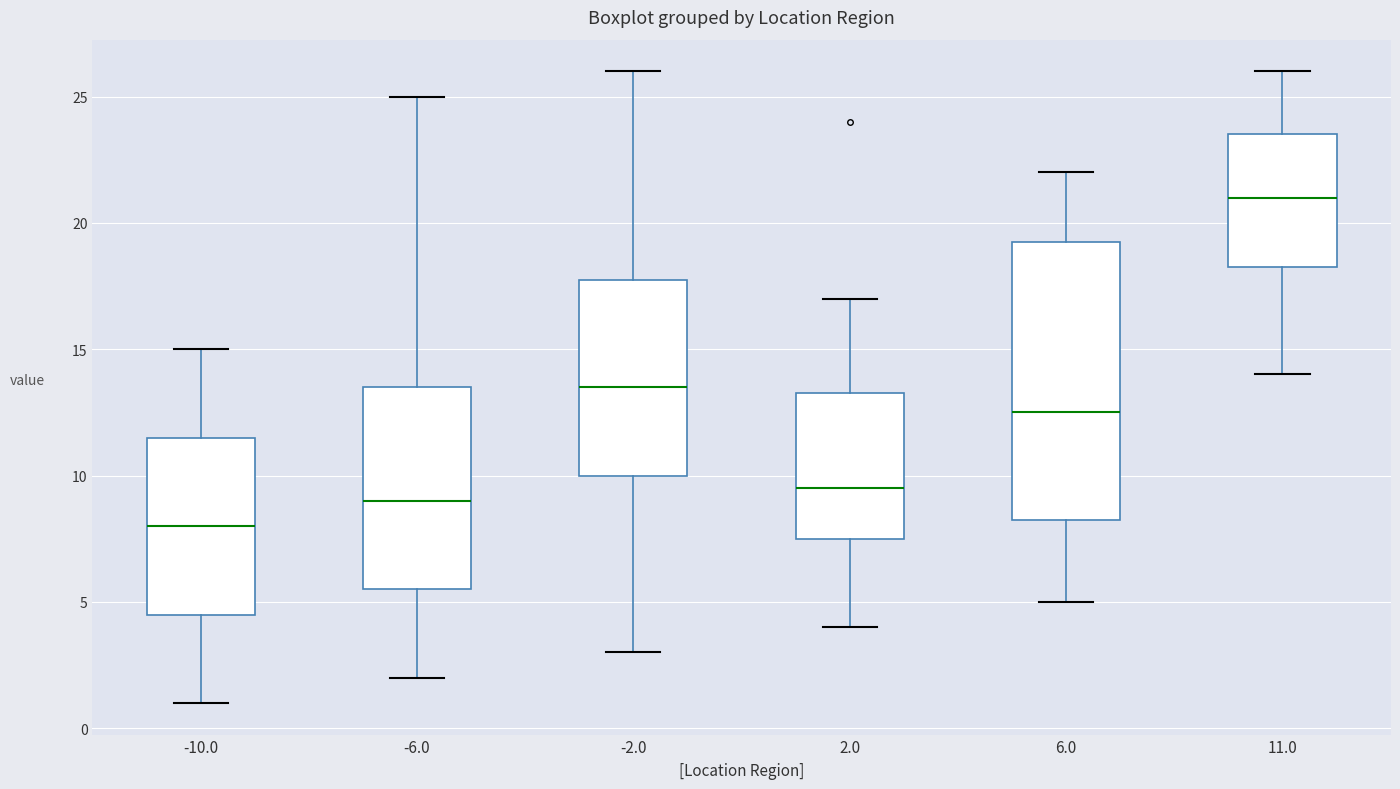

Reading left to right, transcribe this box plot: for each box, give where its median line is, the range the box spans, and where its two whiskers end, as read against the y-axis. The values are not printed on the chart, so give them approximately, as read against the axis.

-10.0: median 8.0, box 4.5 to 11.5, whiskers 1.0 to 15.0
-6.0: median 9.0, box 5.5 to 13.5, whiskers 2.0 to 25.0
-2.0: median 13.5, box 10.0 to 18.0, whiskers 3.0 to 26.0
2.0: median 9.5, box 7.5 to 13.5, whiskers 4.0 to 17.0
6.0: median 12.5, box 8.5 to 19.5, whiskers 5.0 to 22.0
11.0: median 21.0, box 18.5 to 23.5, whiskers 14.0 to 26.0